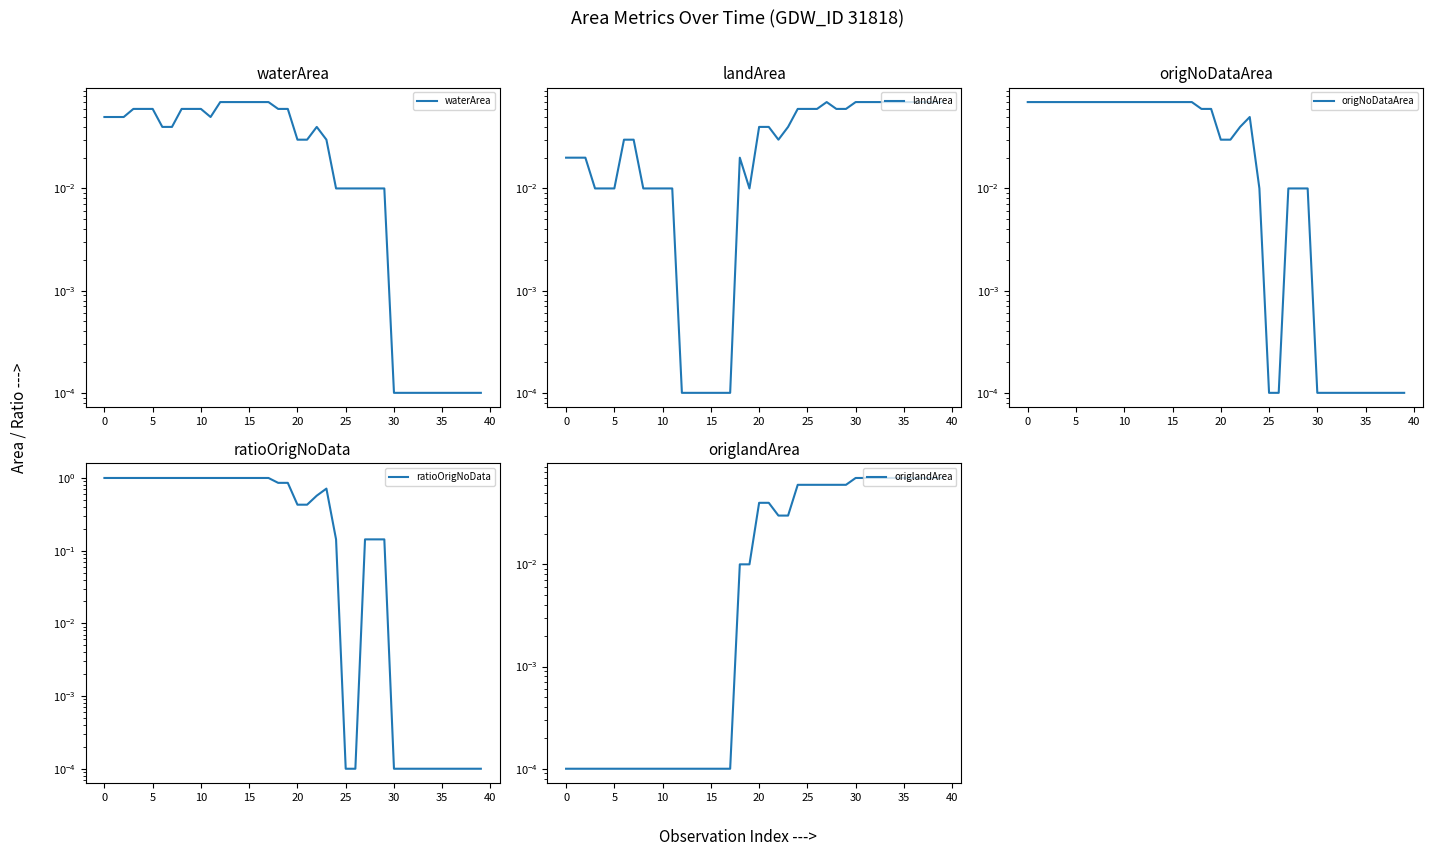

Rank the series by their maximum value, from lowest to highest.

waterArea, landArea, origNoDataArea, origlandArea, ratioOrigNoData